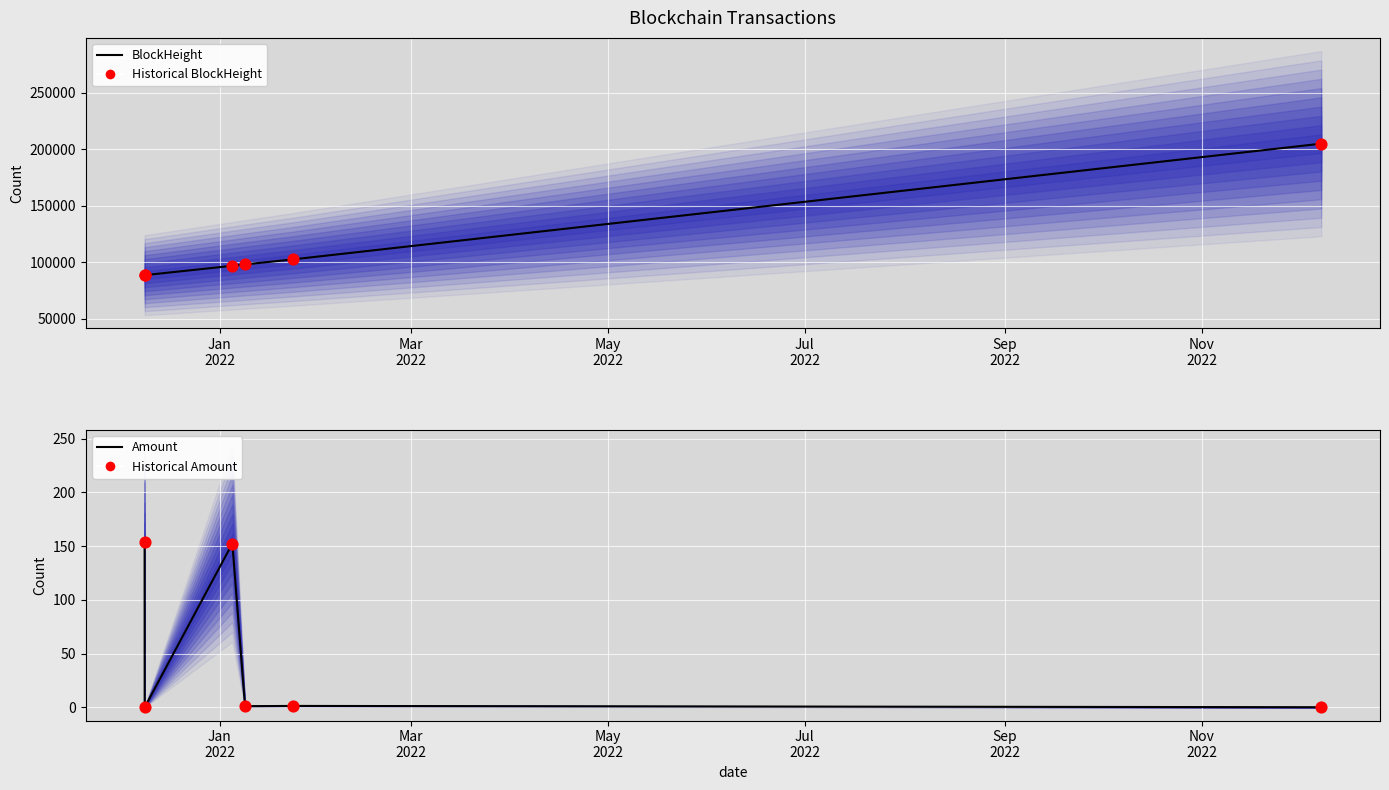

Which series contains the highest Y value?

BlockHeight